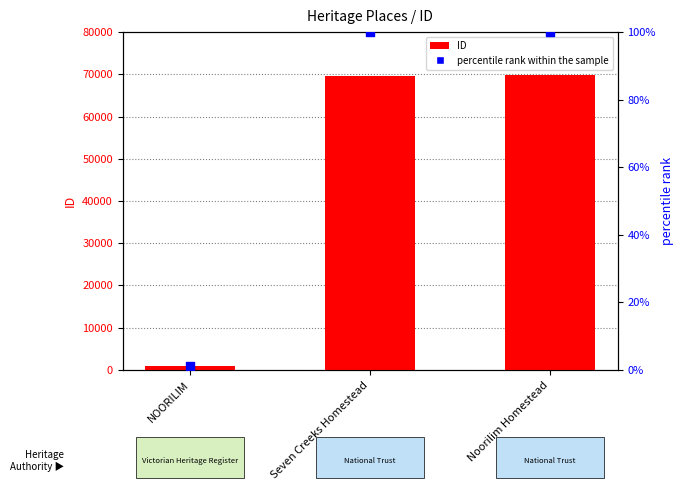

At which category is the sum across all series the highest?

Noorilim Homestead